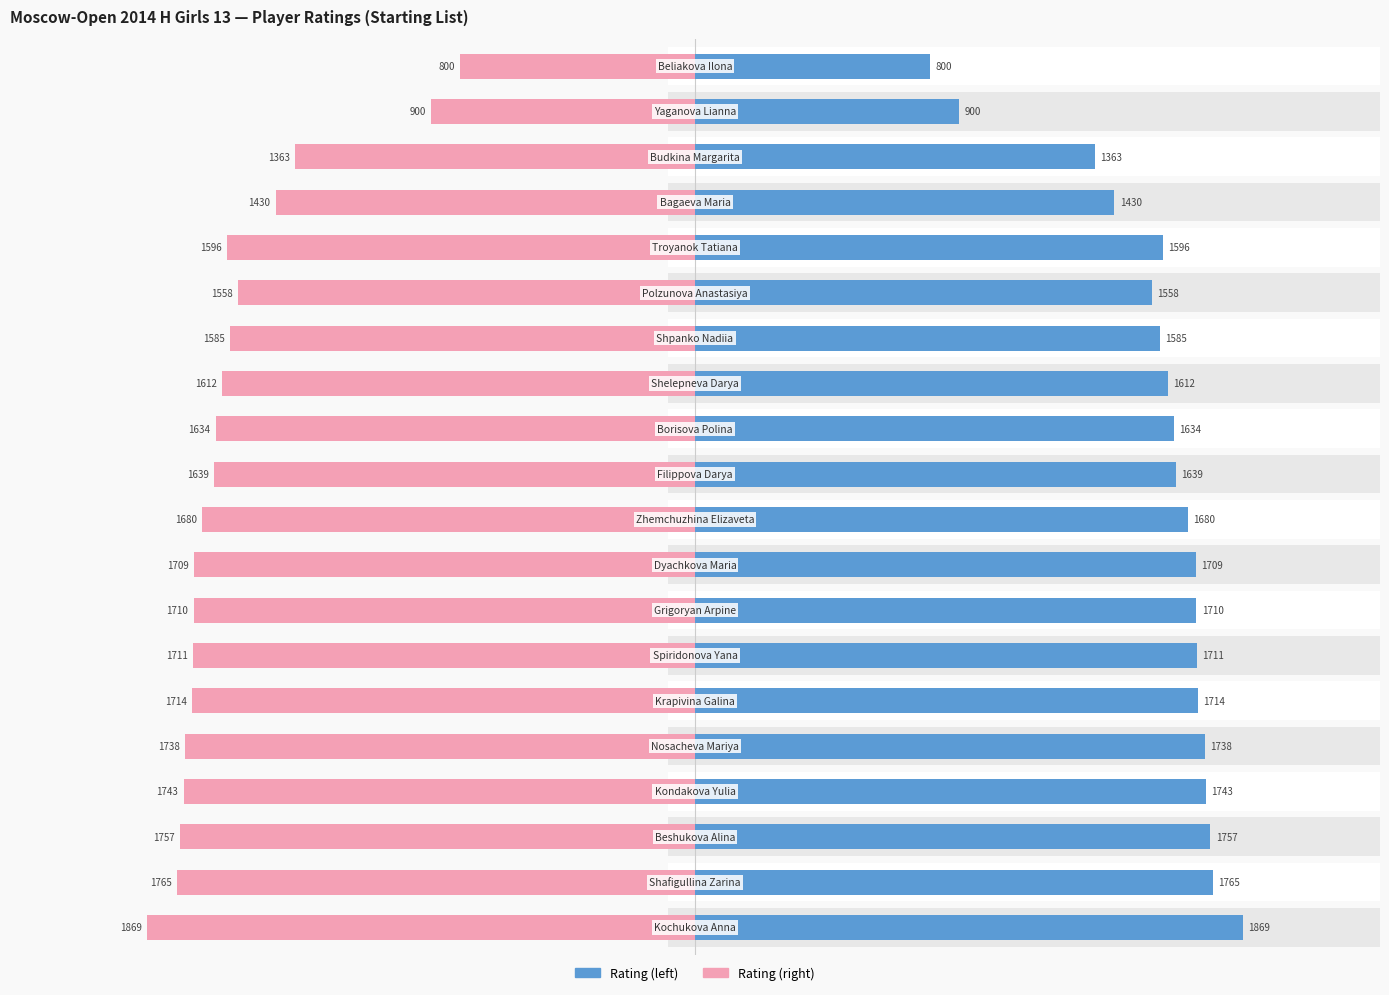

How many distinct data groups are displayed?

2